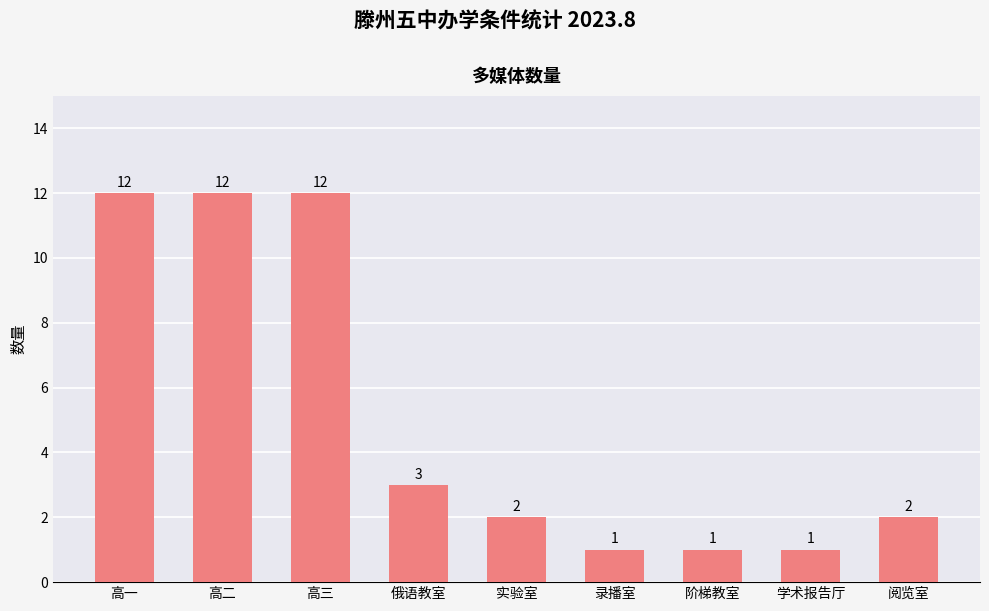

What is the label of the 1st bar from the right?

阅览室